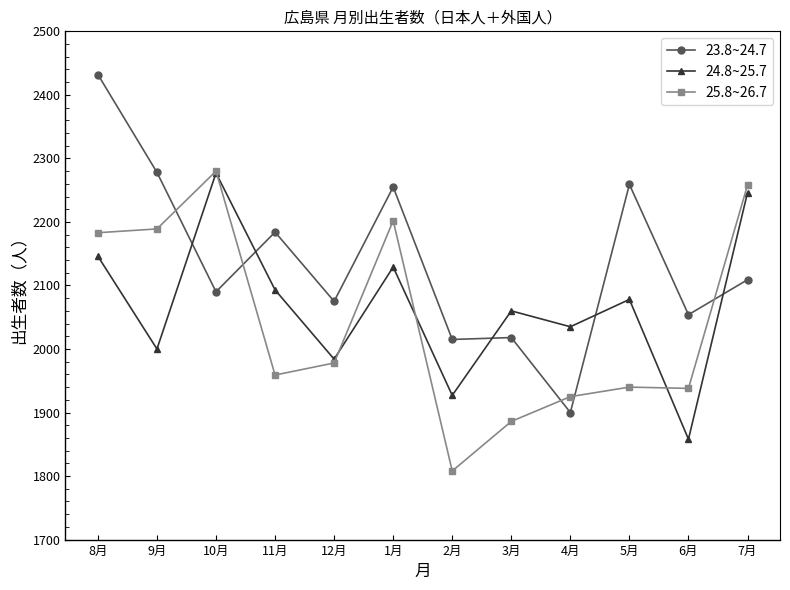

What value does the 25.8~26.7 series have at 7月?

2258